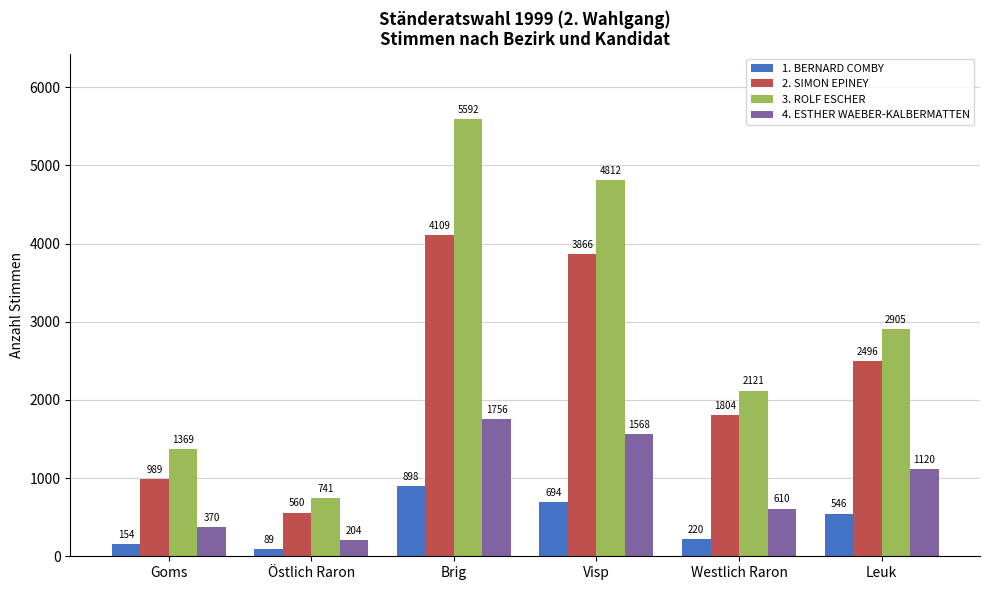

What is the total value across all series at Goms?

2882